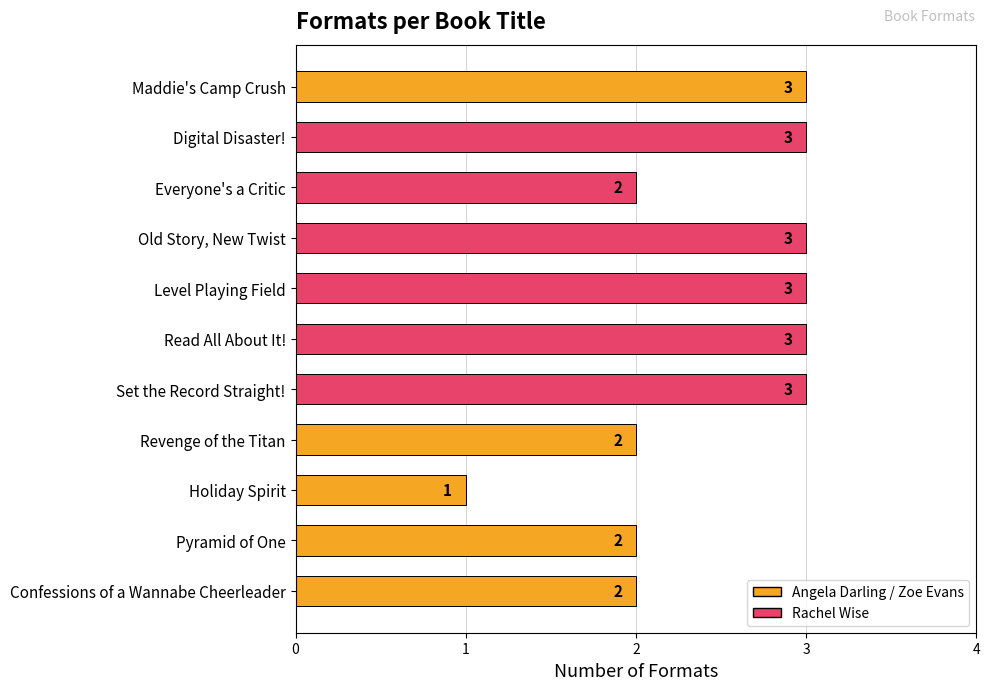

Reading top to bottom, what are all the values shown in this chart?

3	3	2	3	3	3	3	2	1	2	2